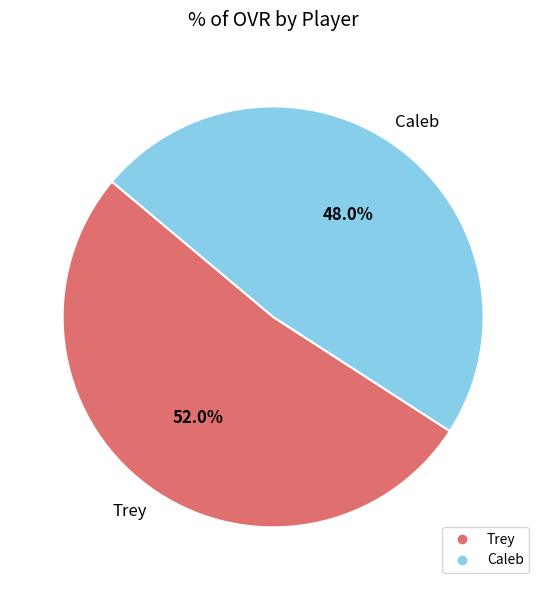

Do Caleb and Trey together represent more than half of the pie?

Yes